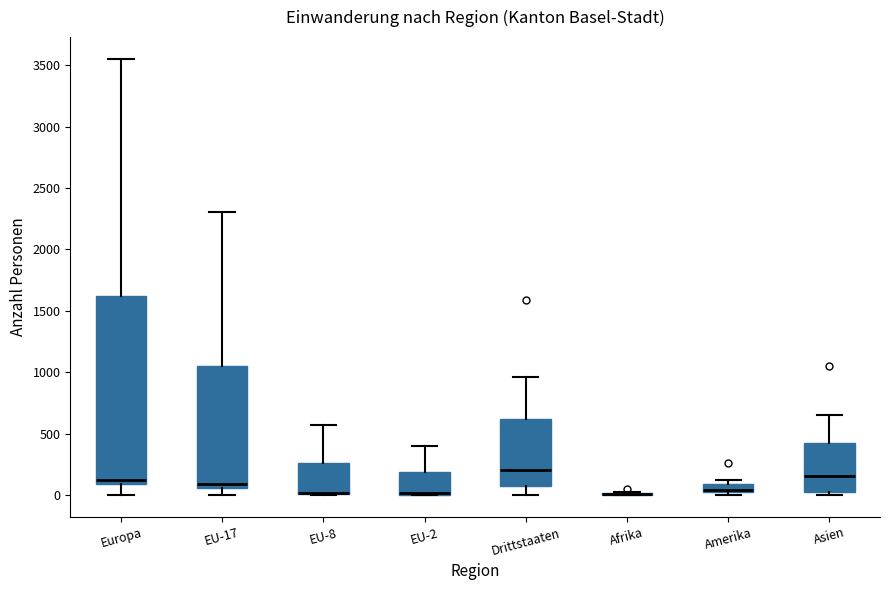

Comparing the boxes themselves (not the whiskers), which one is the tallest?

Europa